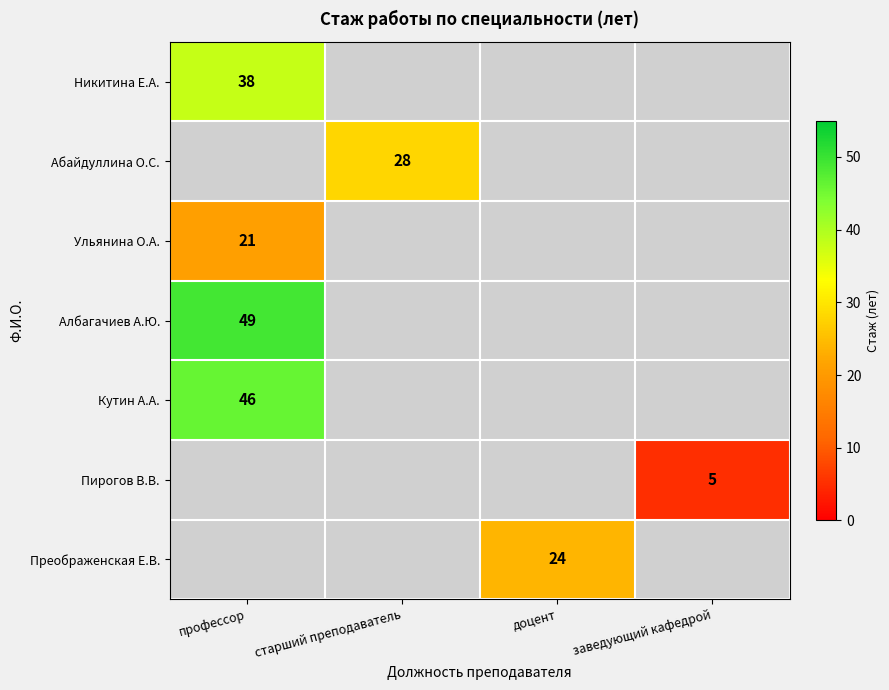

The value of Абайдуллина О.С. at старший преподаватель is 28. True or false?

True